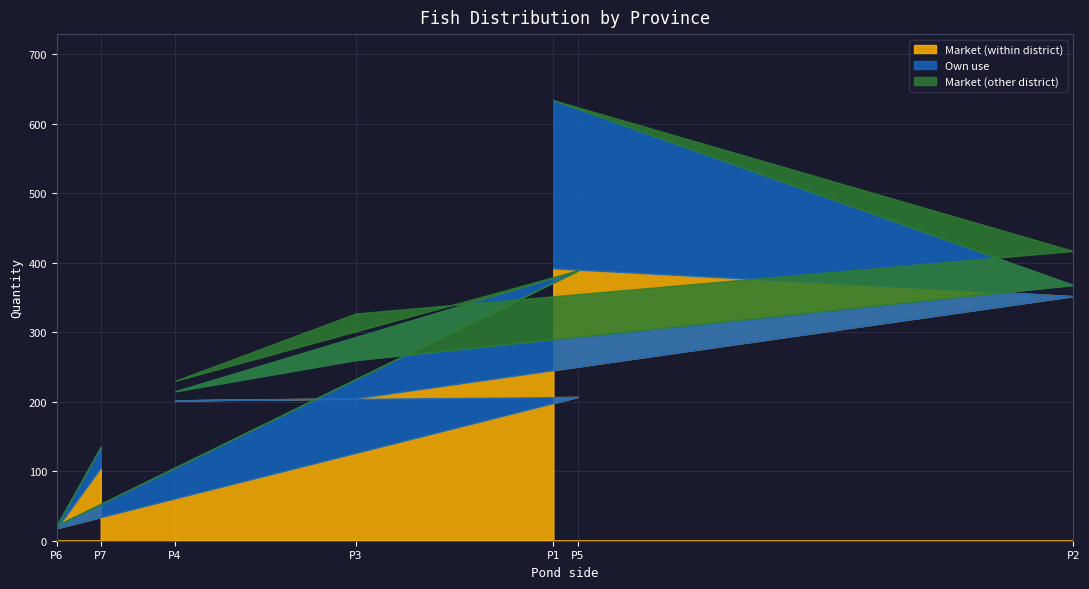

Between 1 and 7, which is larger?

1